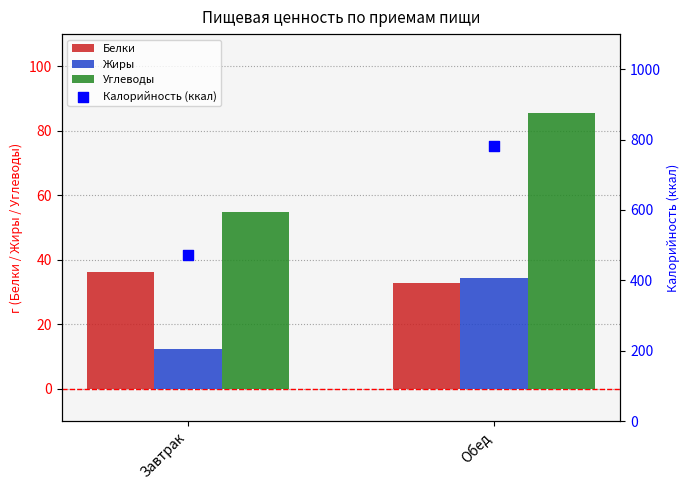

What is the total value across all series at Завтрак?

576.8